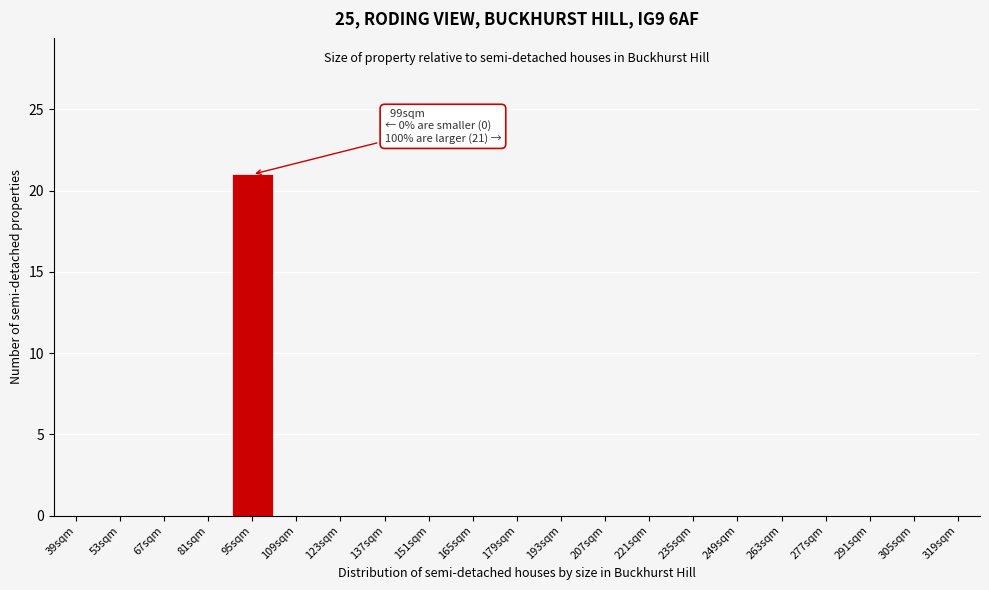

Reading left to right, extract all data points from this chart.

39sqm=0	53sqm=0	67sqm=0	81sqm=0	95sqm=21	109sqm=0	123sqm=0	137sqm=0	151sqm=0	165sqm=0	179sqm=0	193sqm=0	207sqm=0	221sqm=0	235sqm=0	249sqm=0	263sqm=0	277sqm=0	291sqm=0	305sqm=0	319sqm=0